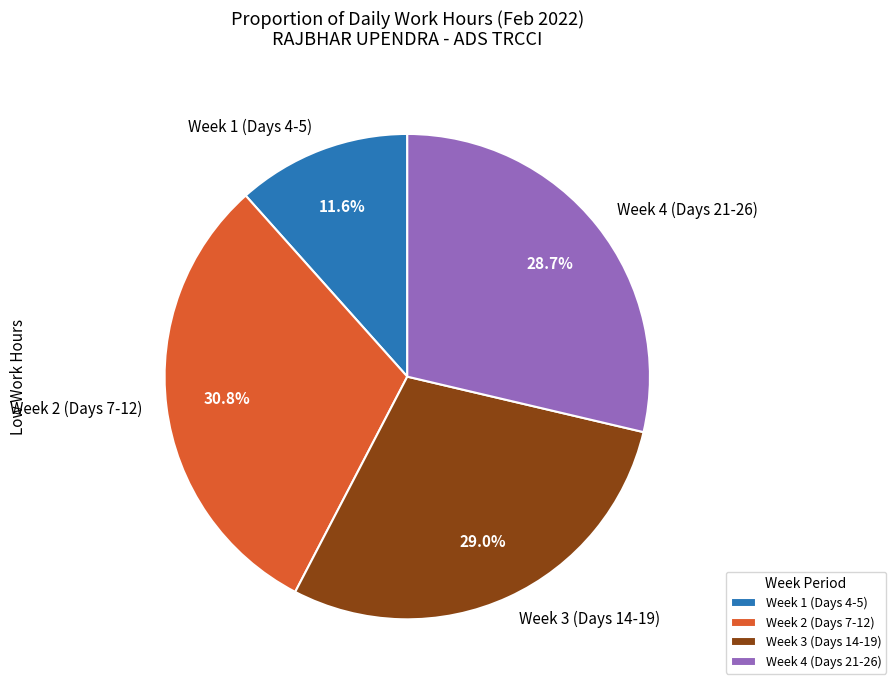

Does Week 3 (Days 14-19) represent more than half of the total?

No